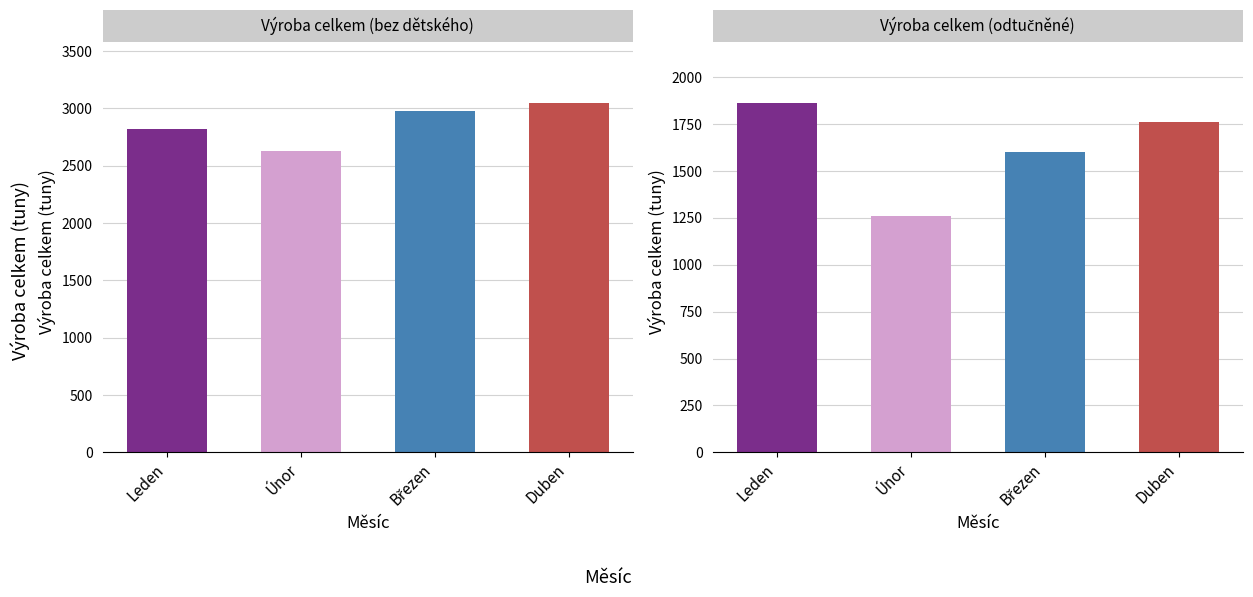

What is the total value across all series at Leden?

4684.0